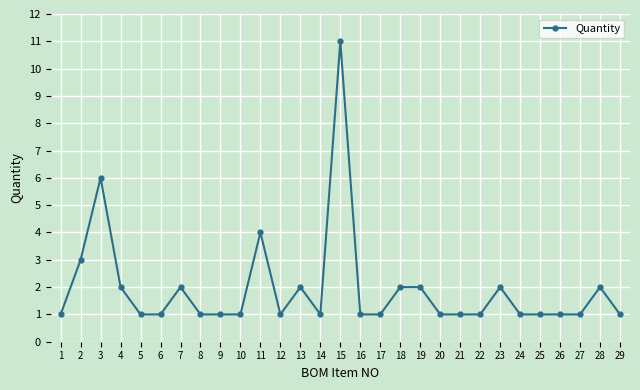

Reading left to right, extract all data points from this chart.

1=1	2=3	3=6	4=2	5=1	6=1	7=2	8=1	9=1	10=1	11=4	12=1	13=2	14=1	15=11	16=1	17=1	18=2	19=2	20=1	21=1	22=1	23=2	24=1	25=1	26=1	27=1	28=2	29=1